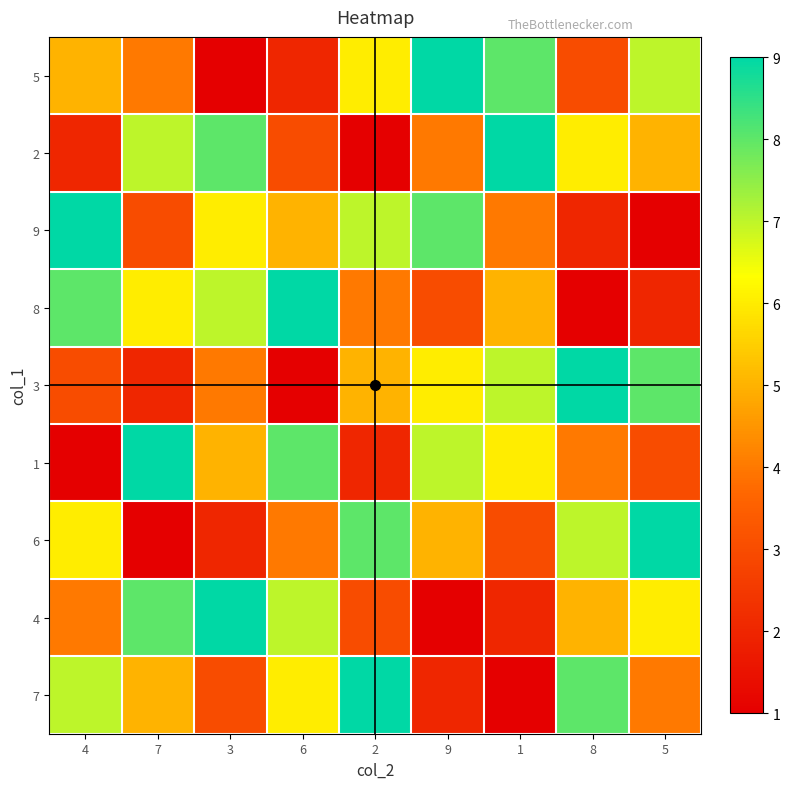

What is the total value across all series at 2?

45